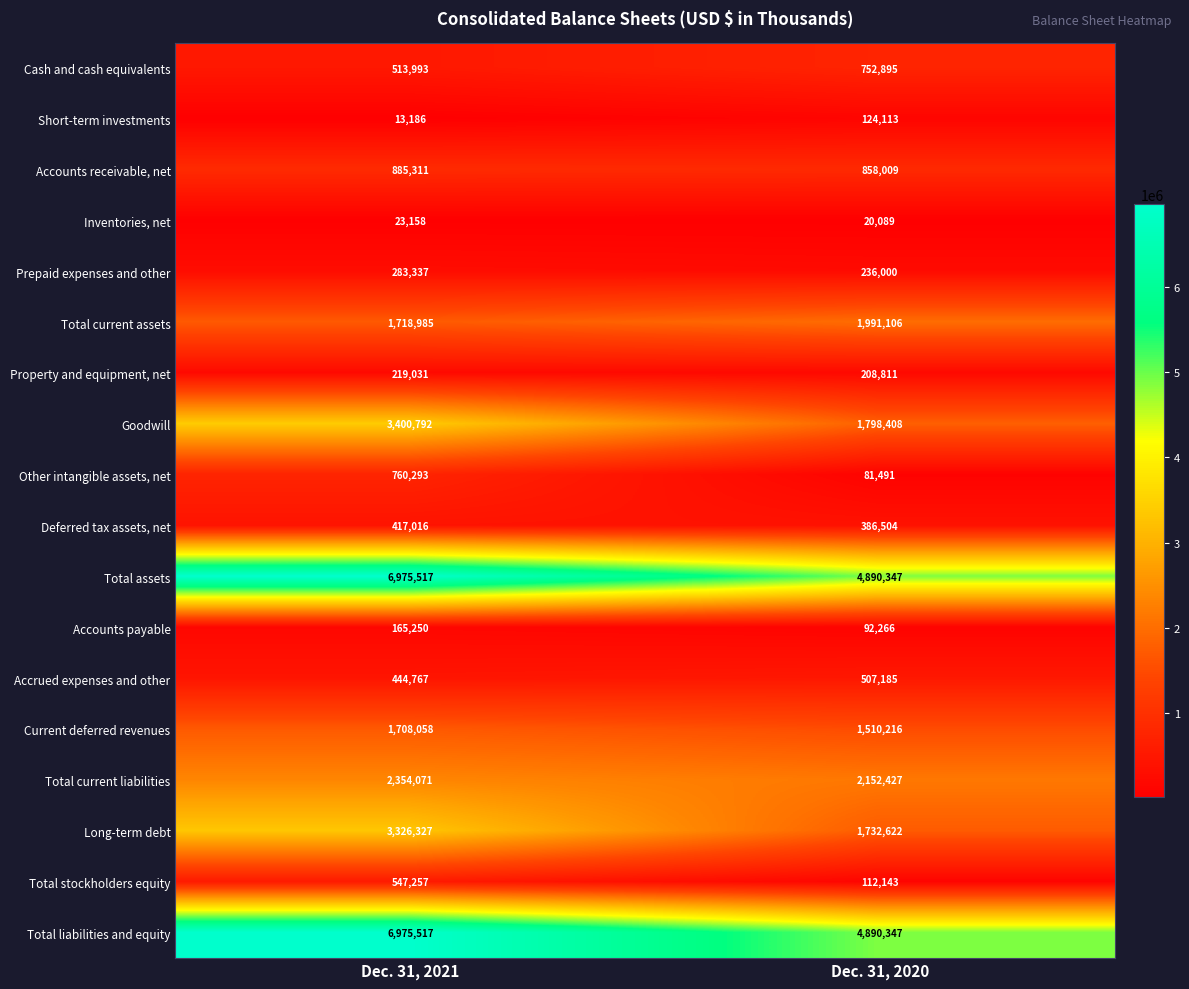

Rank the categories by Short-term investments value from lowest to highest.

Dec. 31, 2021, Dec. 31, 2020